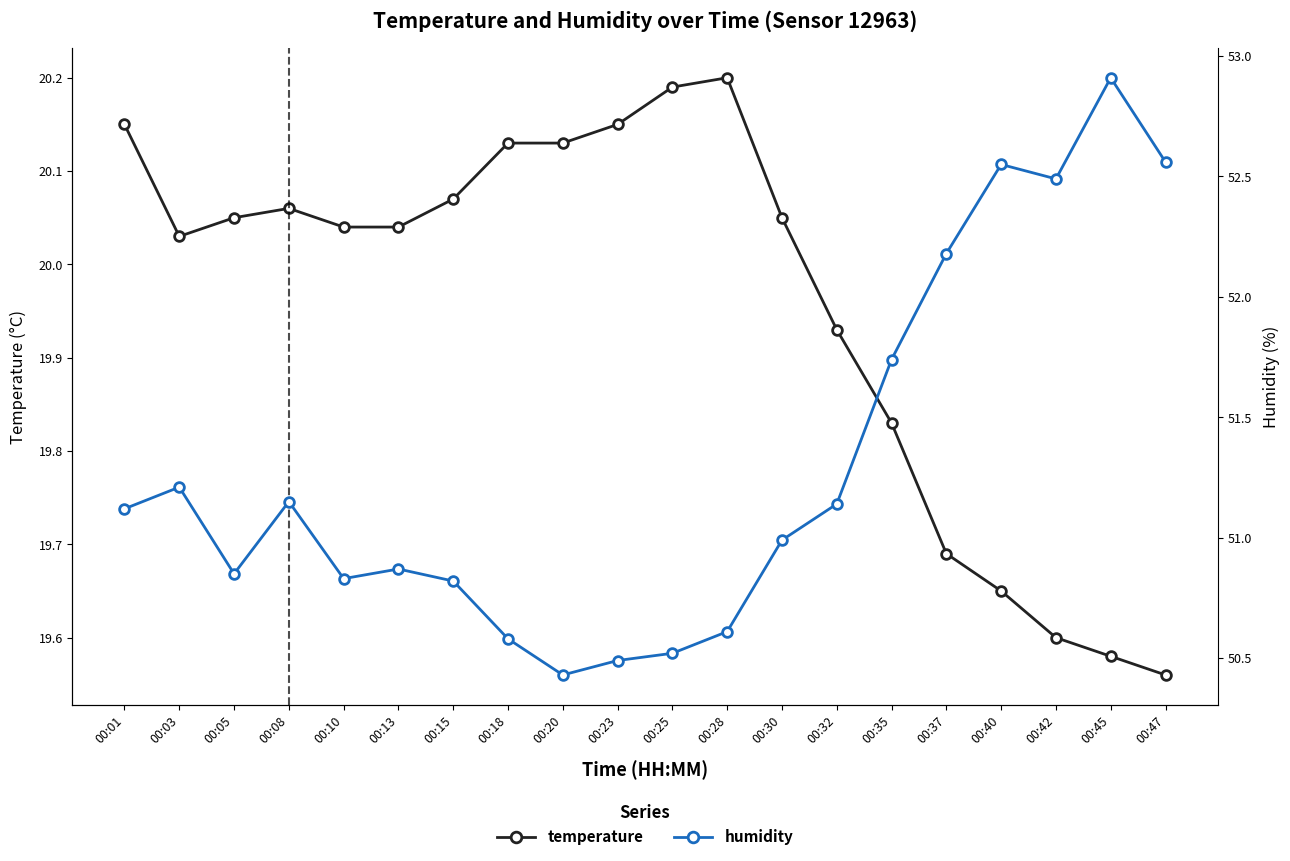

What is the difference between the second highest and second lowest values in the temperature series?

0.6